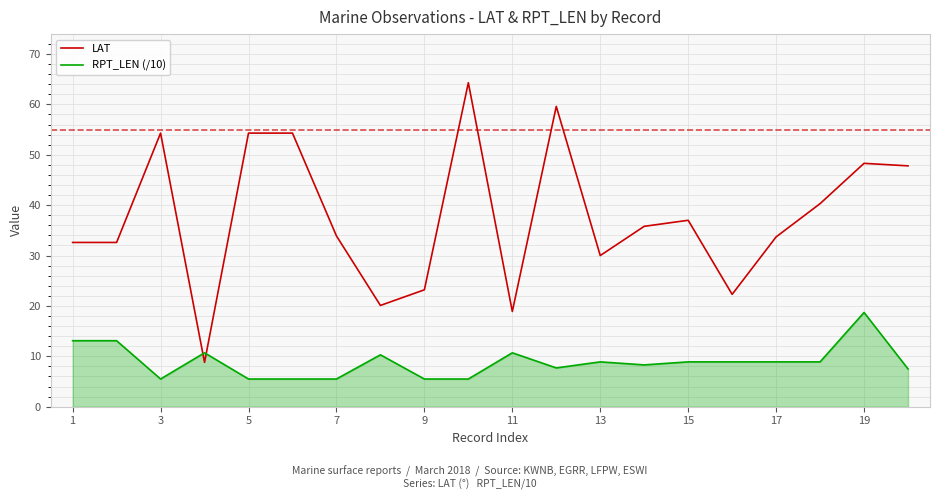

Which series has the widest spread of values?

LAT